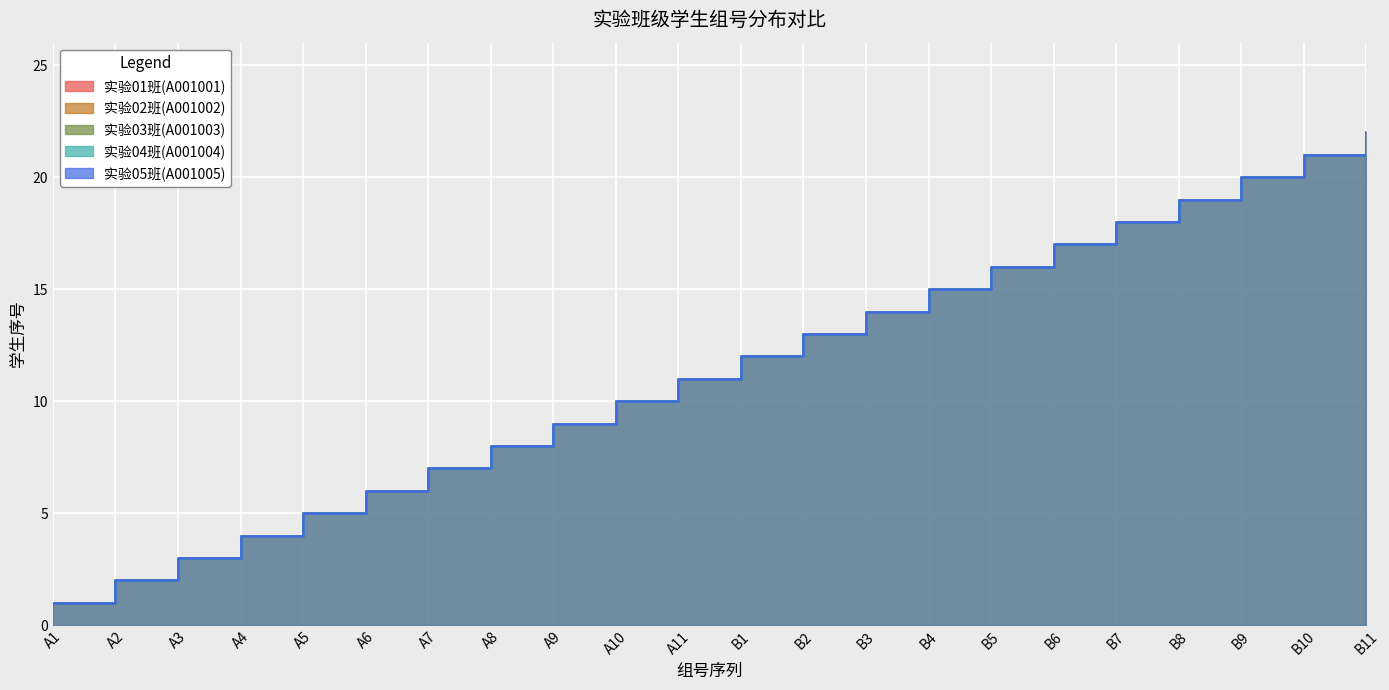

What is the value of the 实验02班(A001002) point at the 22nd from the left?

22